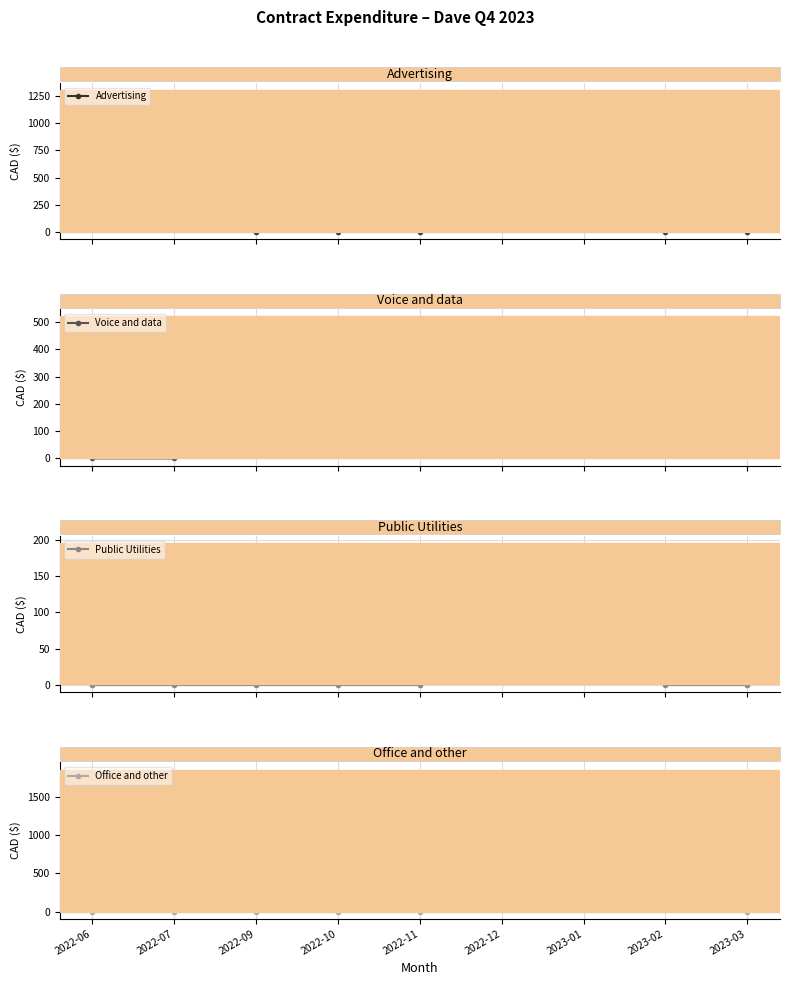

What is the difference between the second highest and second lowest values in the Advertising series?

222.6